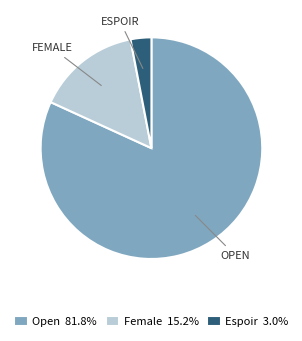

How many slices are in this pie chart?

3